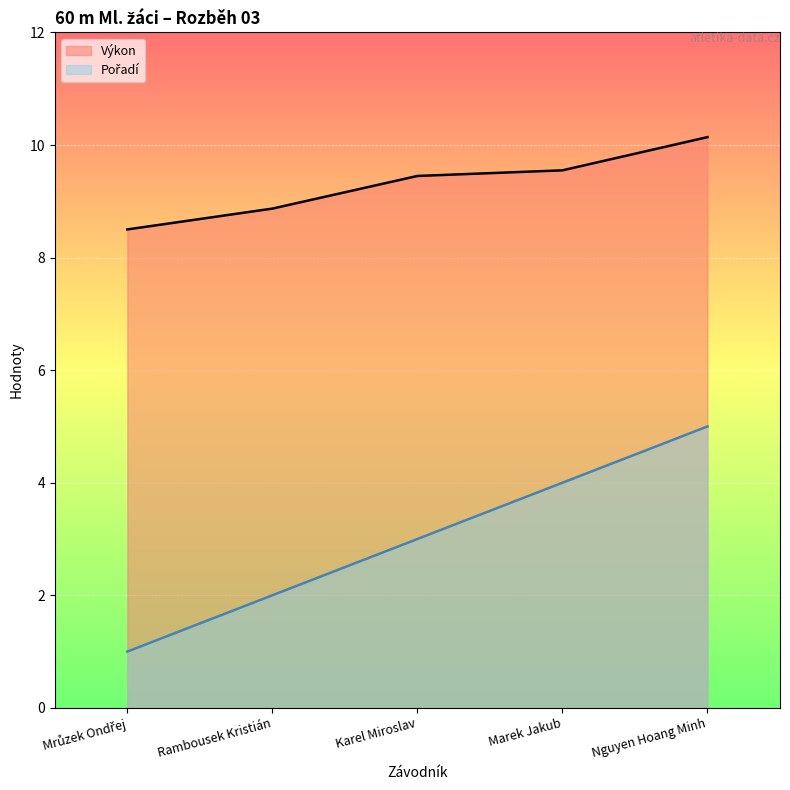

Rank the series by their maximum value, from highest to lowest.

Výkon, Pořadí